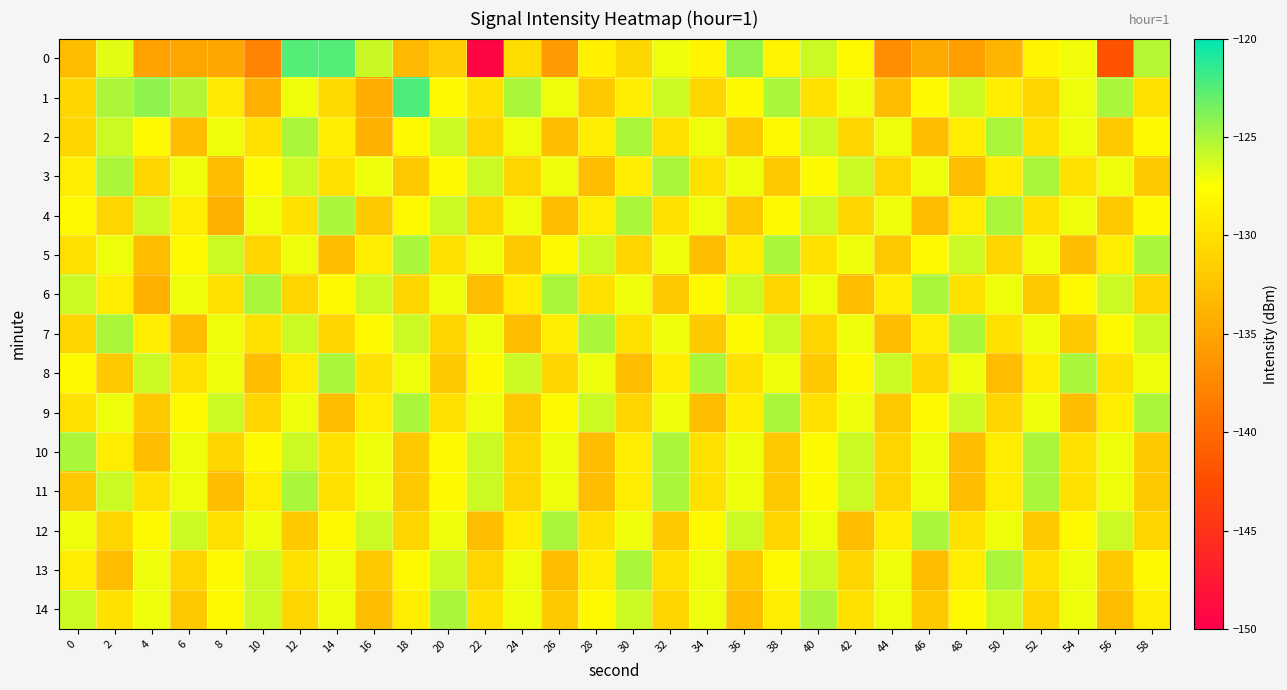

Rank the series at 34 from lowest to highest value.

5, 9, 7, 1, 3, 10, 11, 0, 6, 12, 2, 4, 13, 14, 8